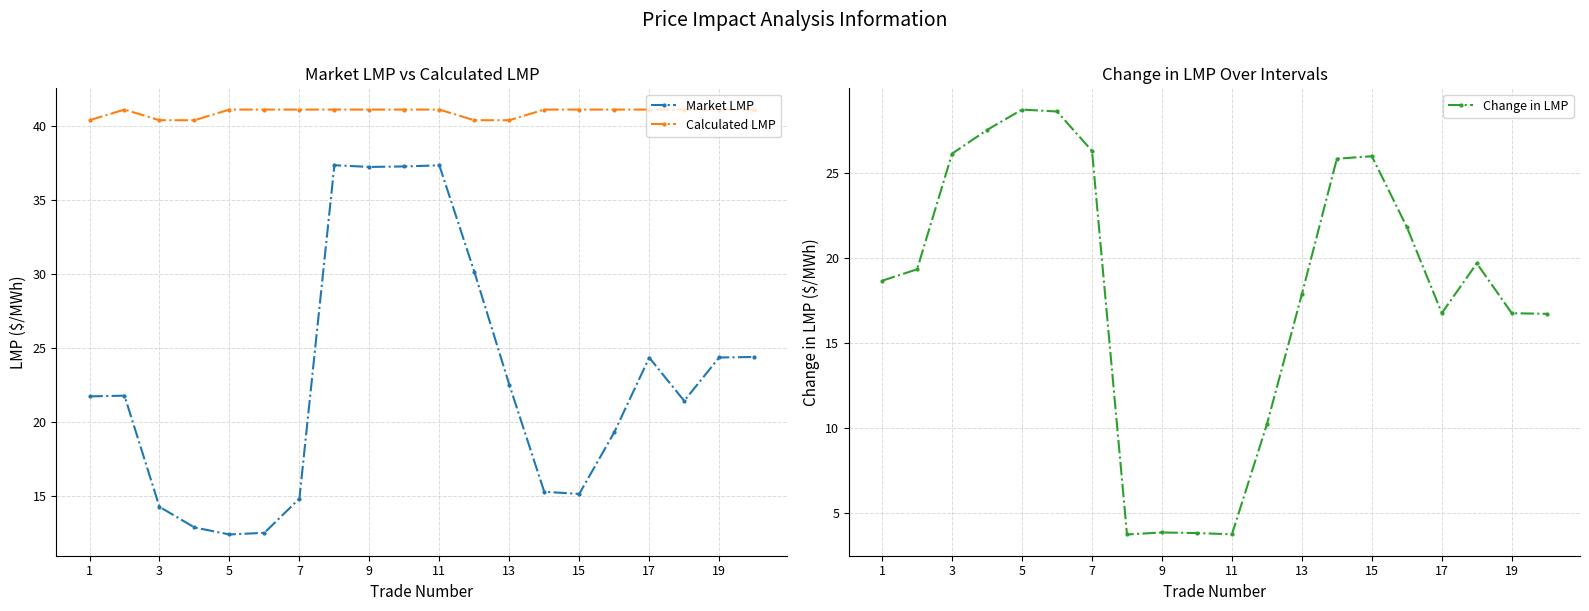

True or false: Change in LMP has a value of 17.9 at 13.

True